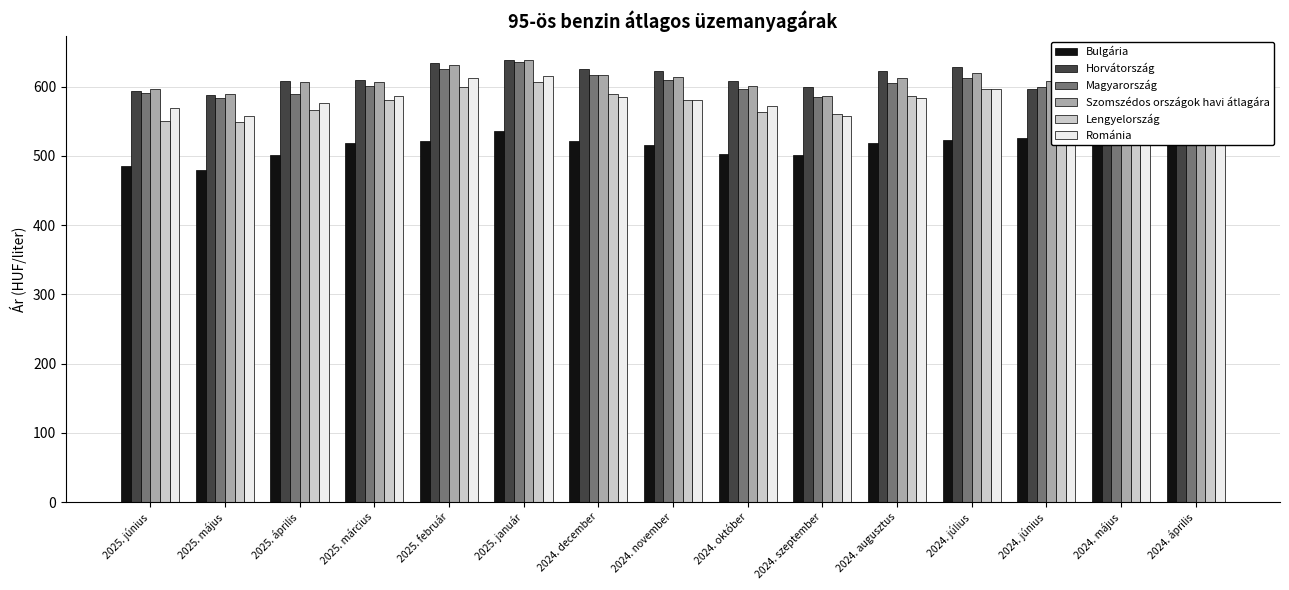

What position from the left is 2024. június?

13